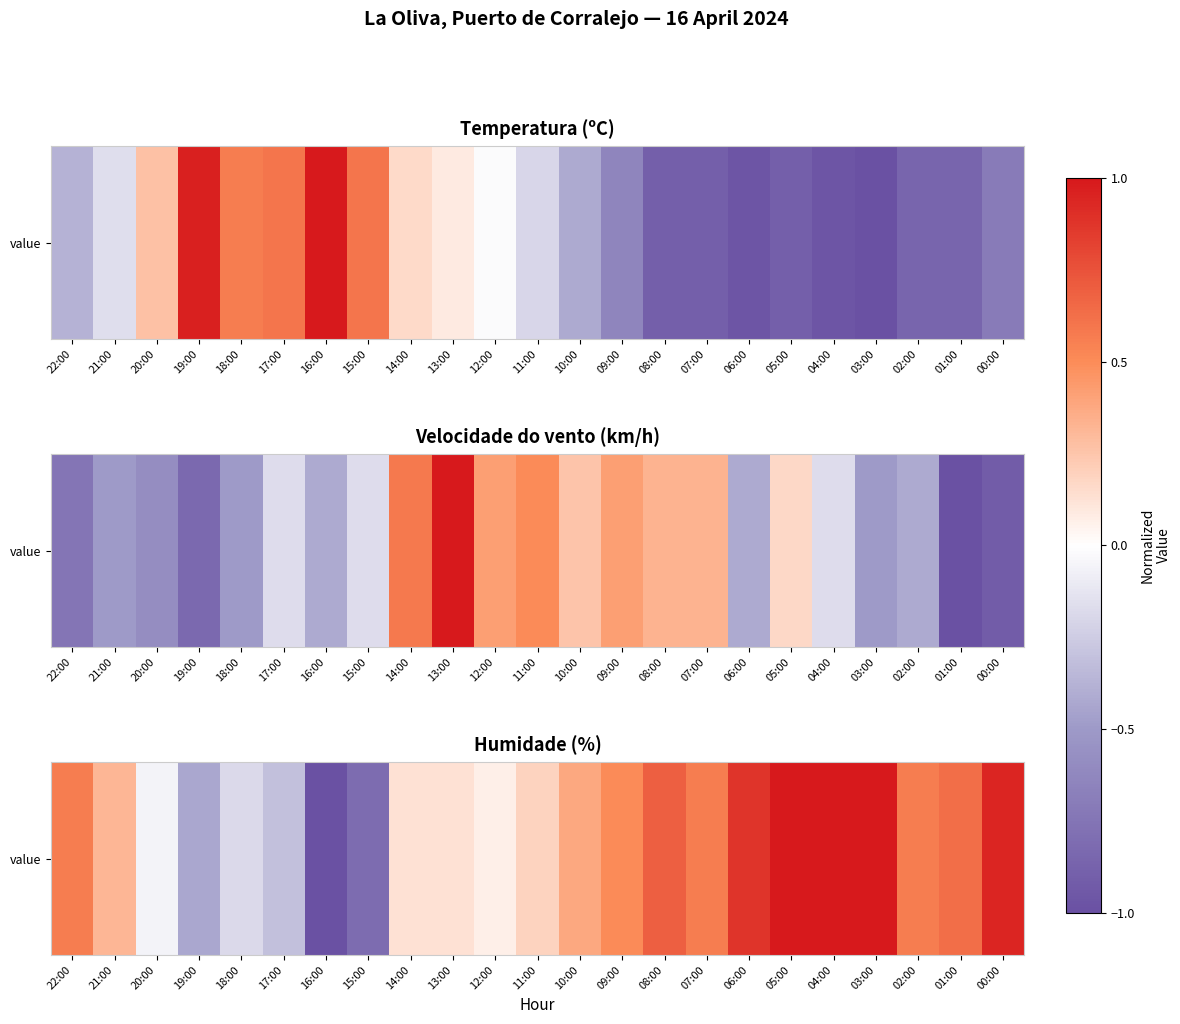

Rank the categories by value from highest to lowest.

05:00, 04:00, 03:00, 00:00, 06:00, 08:00, 01:00, 22:00, 07:00, 02:00, 09:00, 10:00, 21:00, 11:00, 14:00, 13:00, 12:00, 20:00, 18:00, 17:00, 19:00, 15:00, 16:00